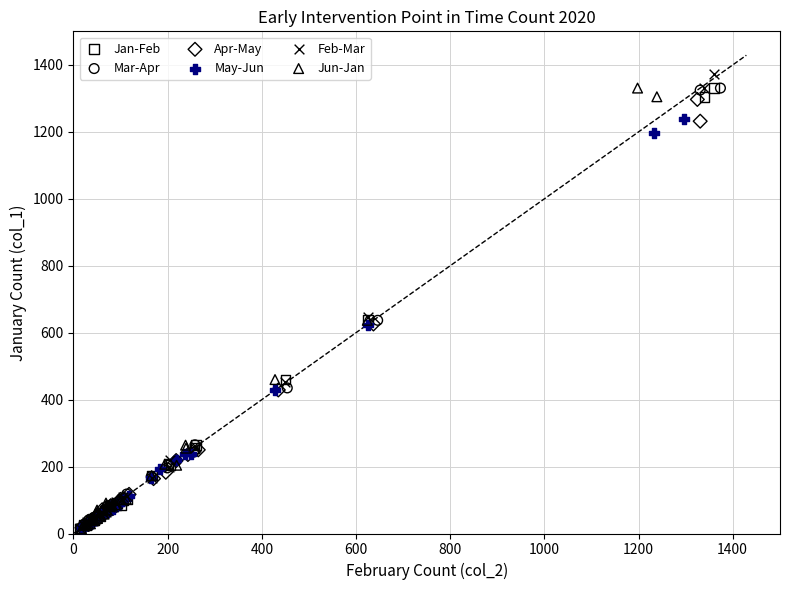

What are all the series names shown in the legend?

Jan-Feb, Mar-Apr, Apr-May, May-Jun, Feb-Mar, Jun-Jan